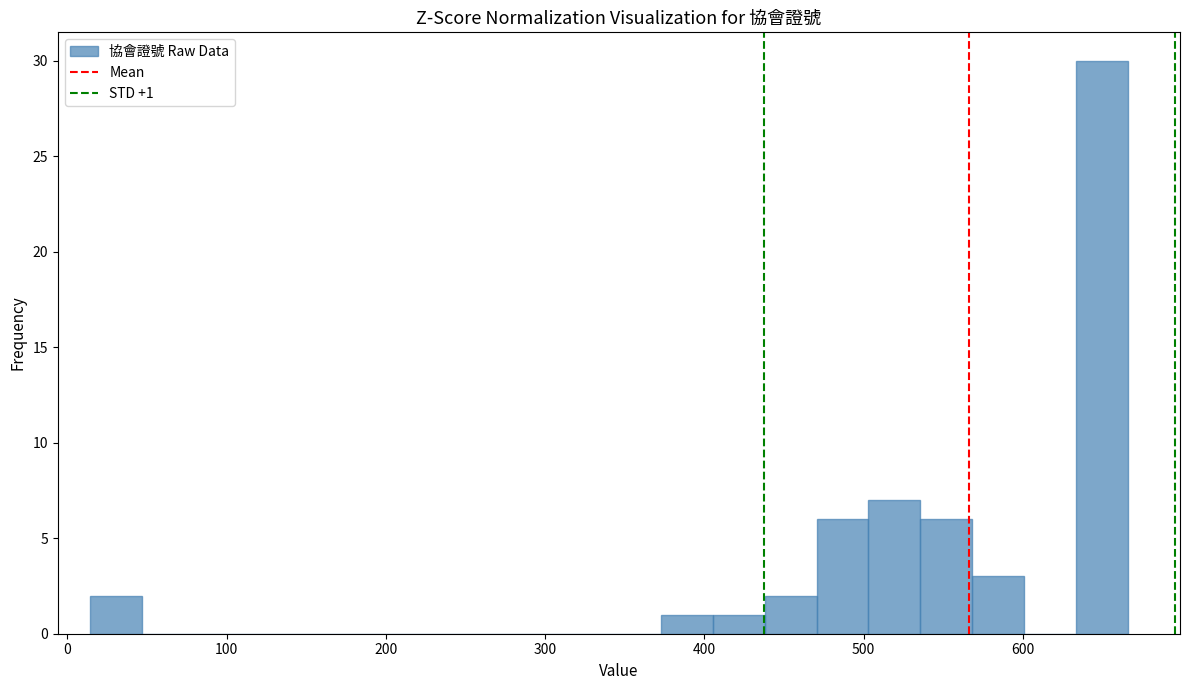

Read against the x-axis, roughly where is the centre of the tallest bar?

650